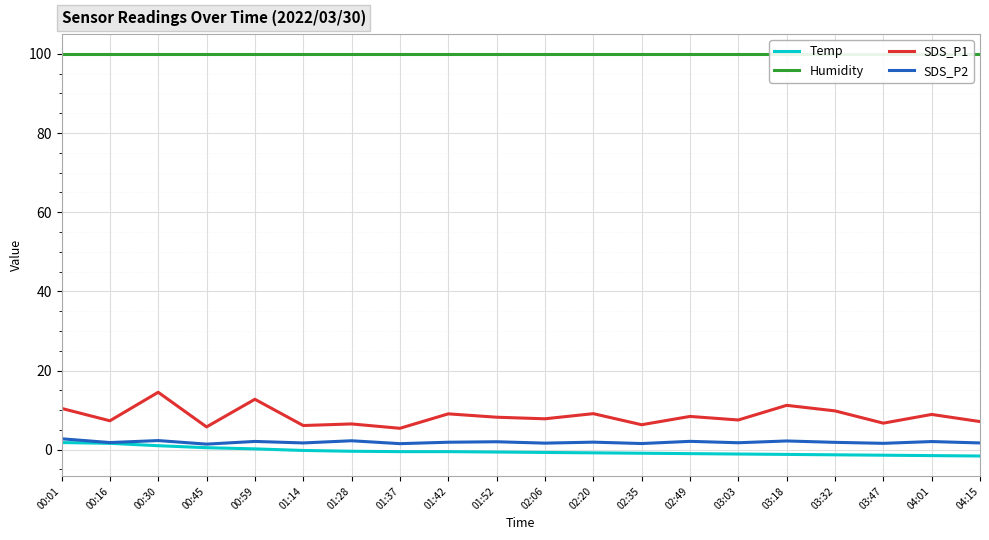

What is the smallest value displayed?

-1.6